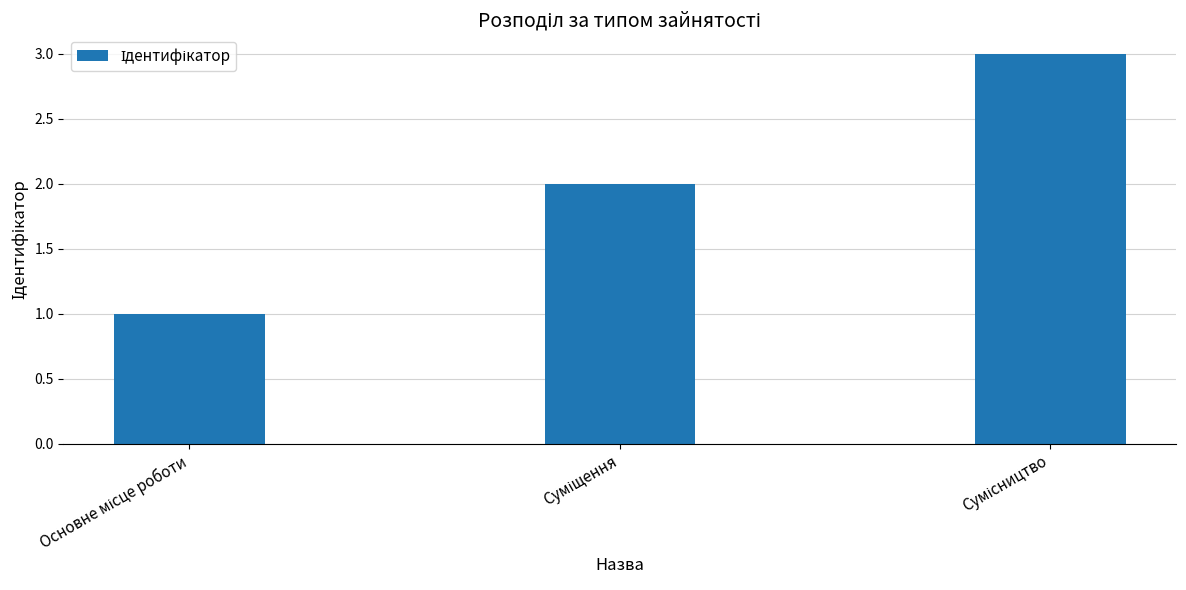

What is the smallest value displayed?

1